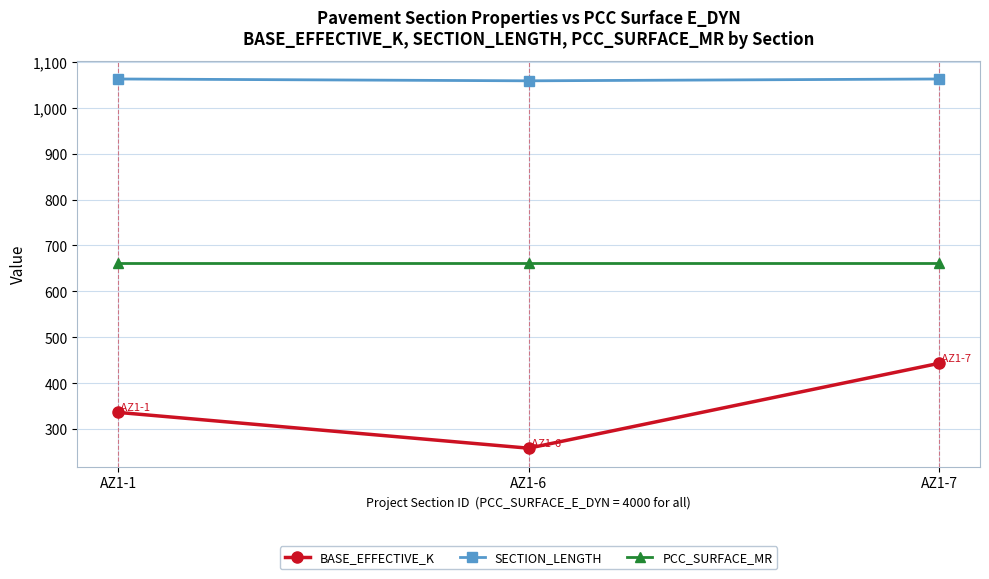

Is the value of SECTION_LENGTH at AZ1-1 greater than the value of BASE_EFFECTIVE_K at AZ1-7?

Yes